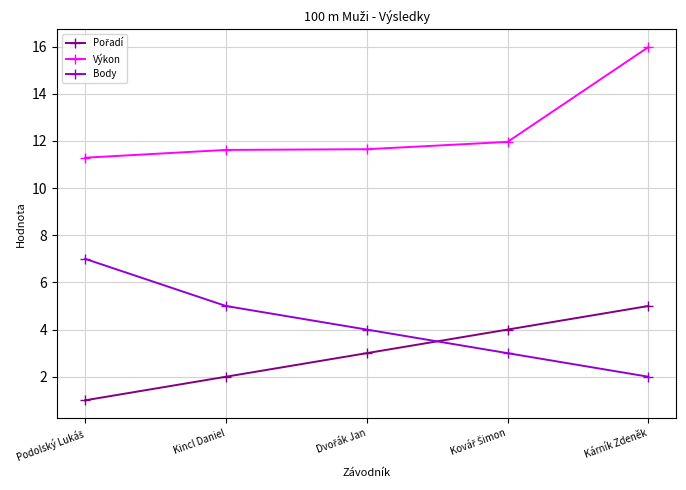

What is the greatest value displayed?

16.0